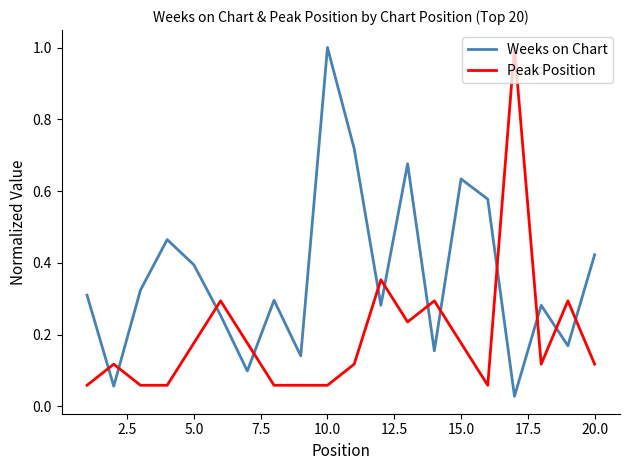

Rank the series by their average value, from lowest to highest.

Peak Position, Weeks on Chart